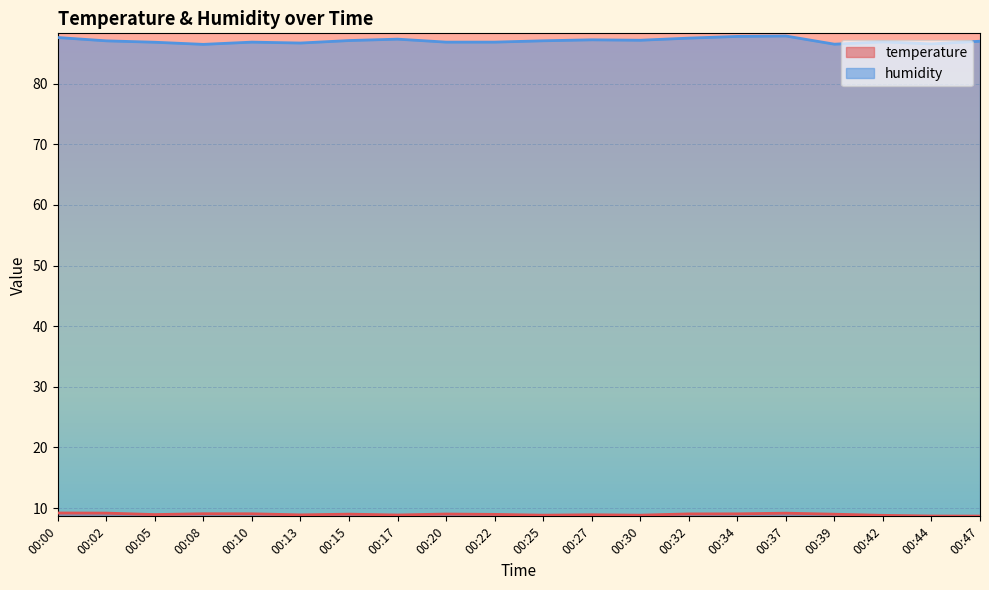

In humidity, how many points are lower than both neighbors (excluding endpoints)?

5